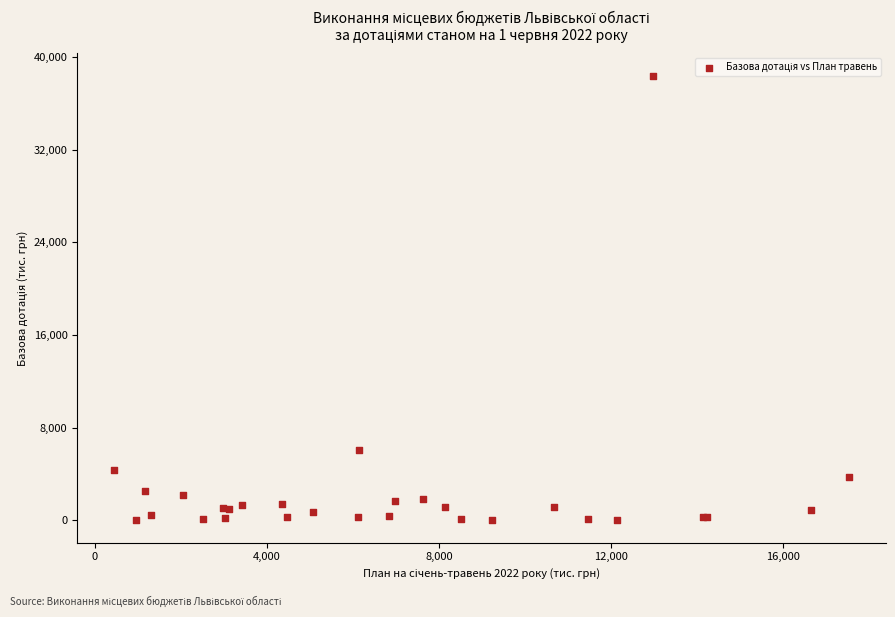

What Y value in the scatter plot is closest to 19192?

6106.3